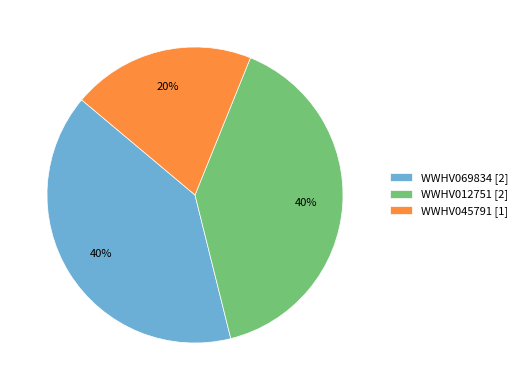

Count the number of slices in the pie.

3